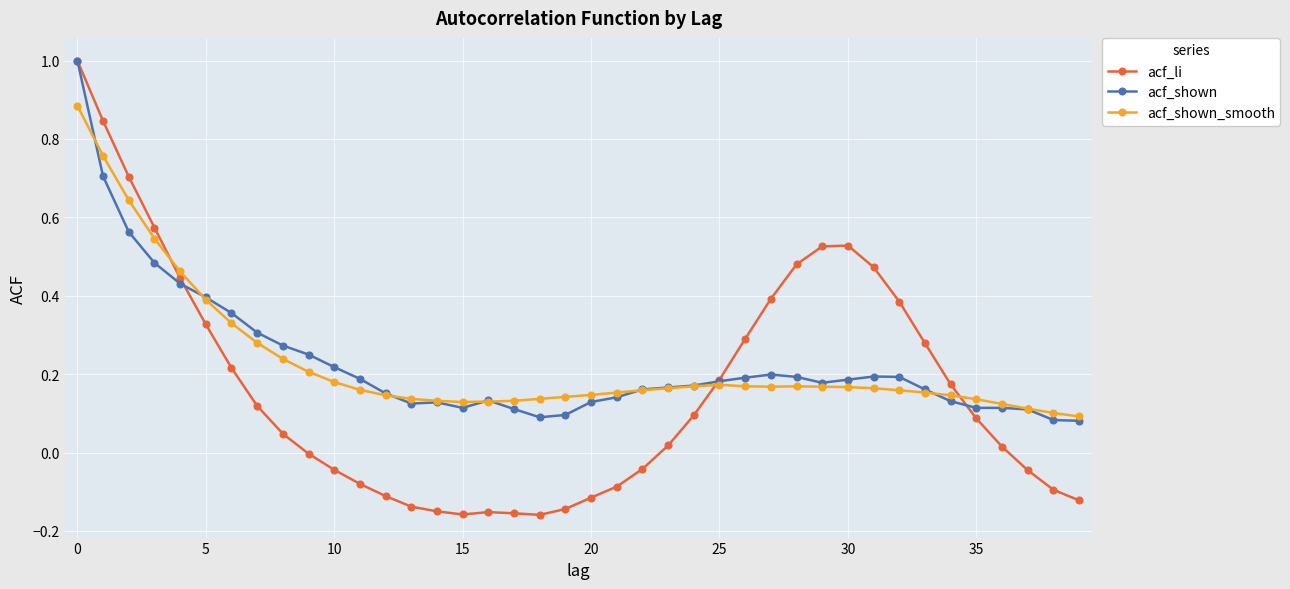

What is the highest value of the acf_li series?

1.0